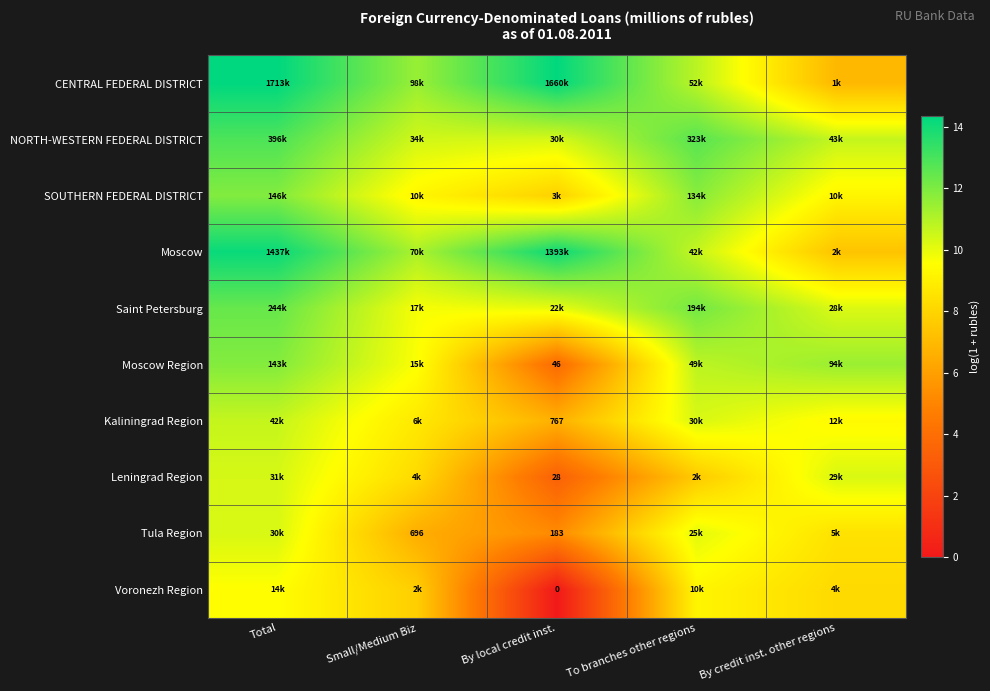

Is it true that Saint Petersburg equals 12.4 at Total?

True